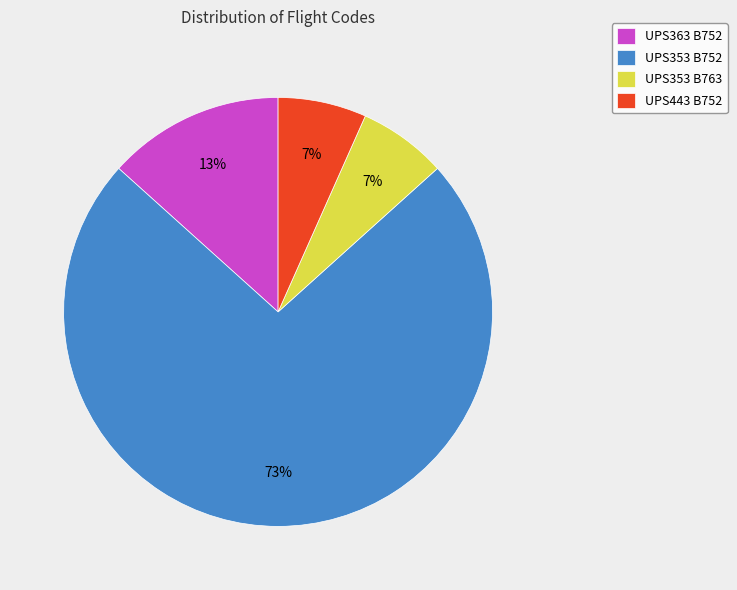

Which category accounts for the majority?

UPS353 B752